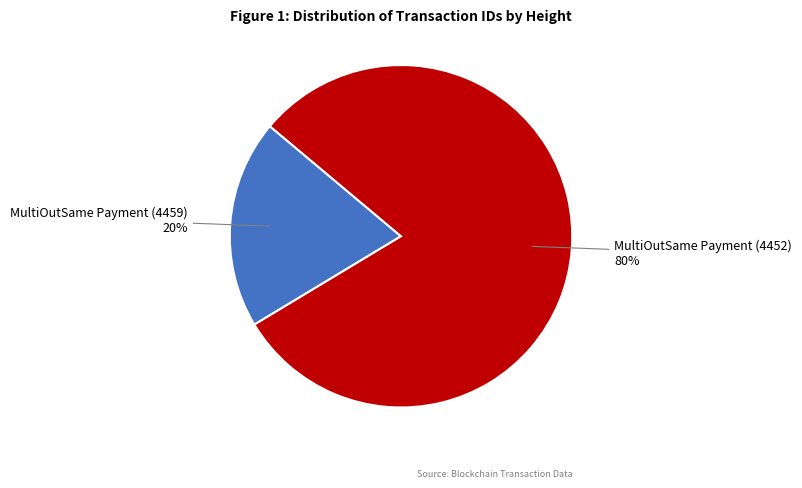

Is there any slice that represents more than half of the pie?

Yes